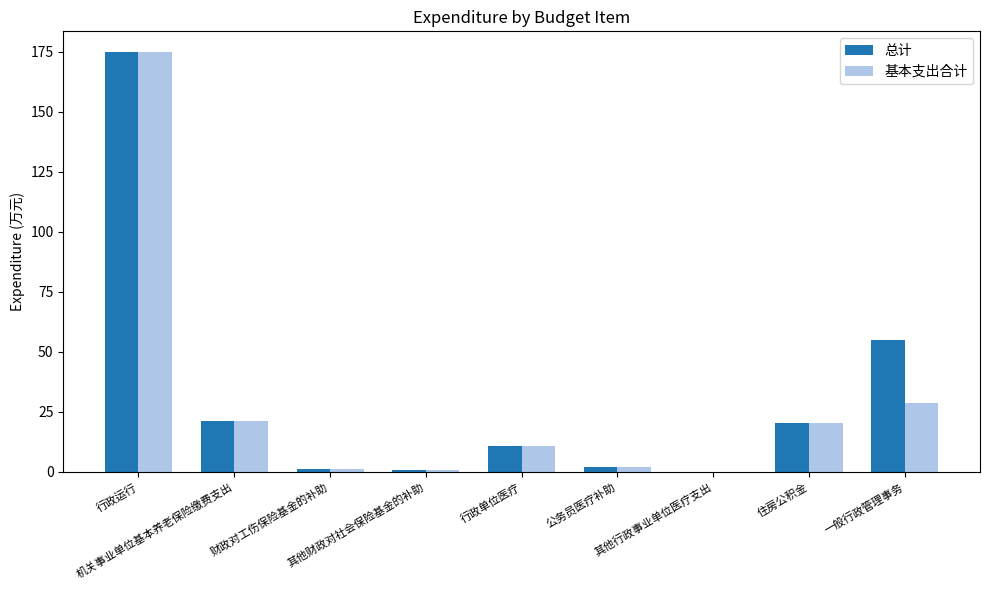

How many distinct data groups are displayed?

2